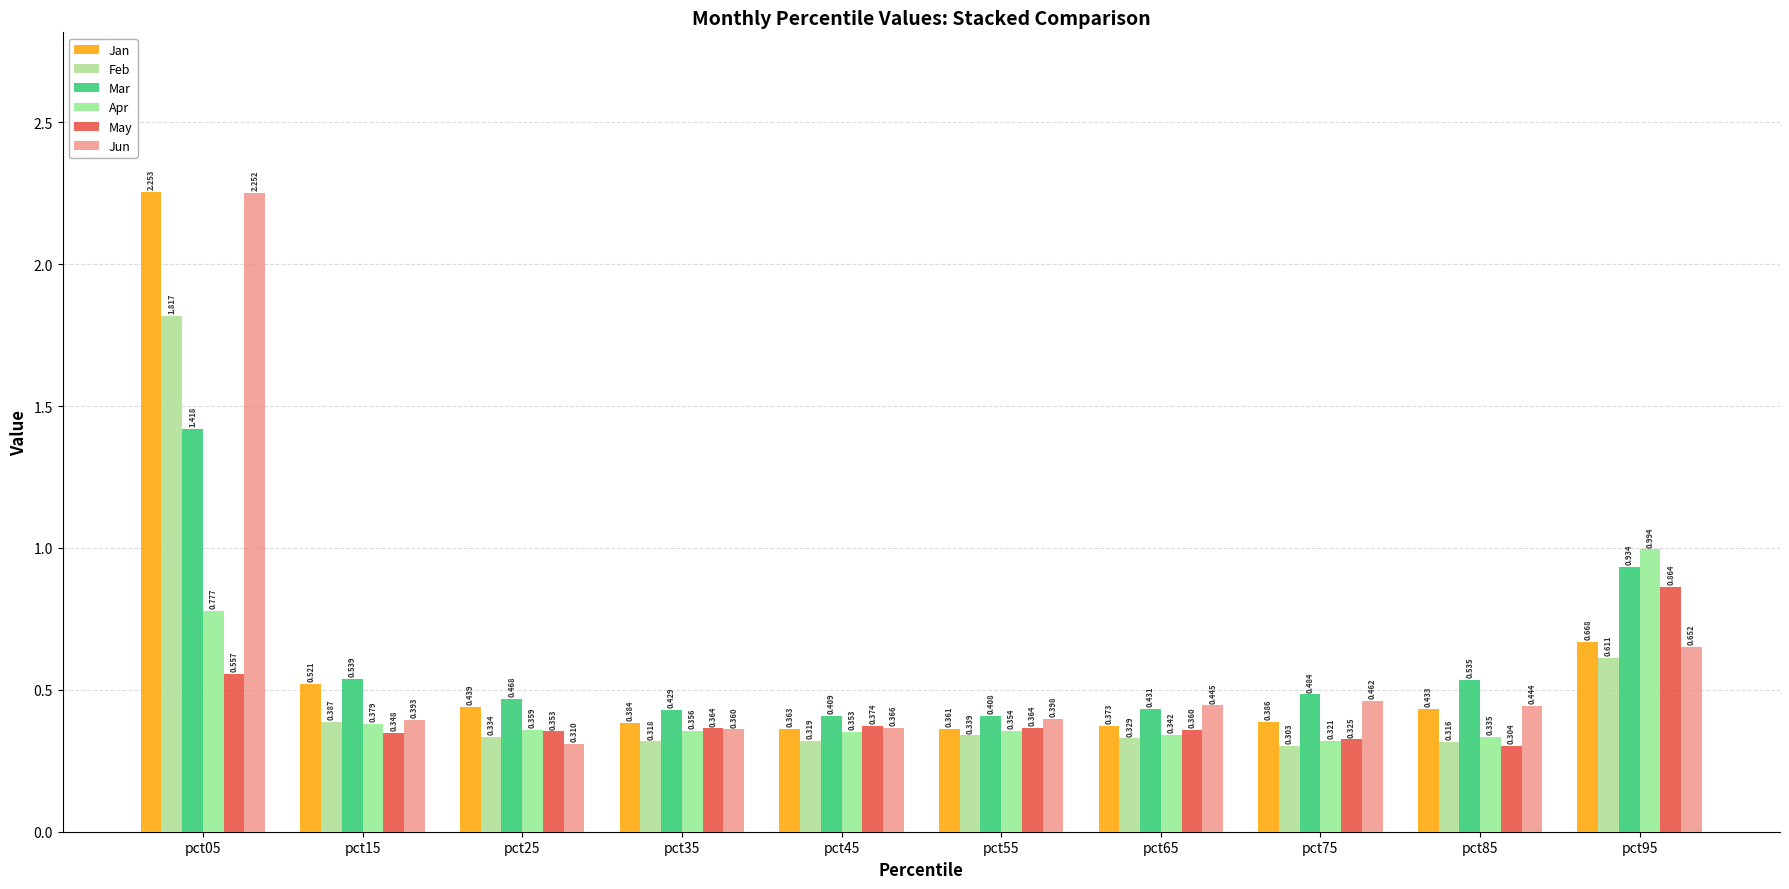

How many distinct data groups are displayed?

6